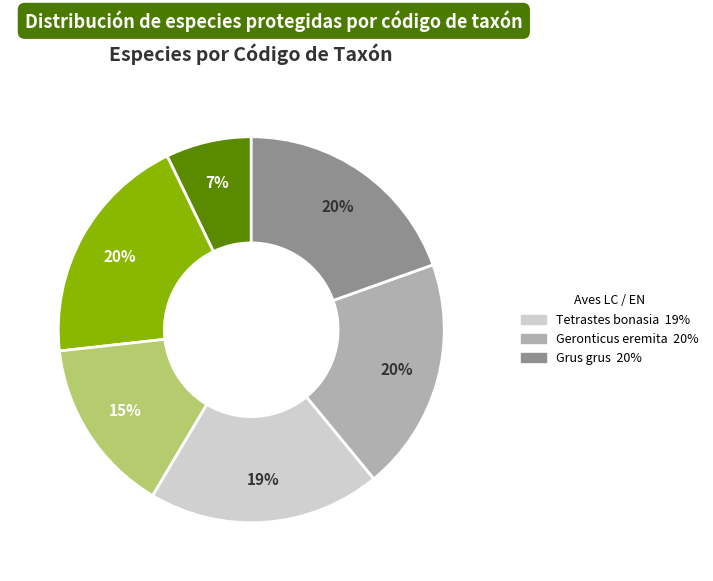

Is there any slice that represents more than half of the pie?

No